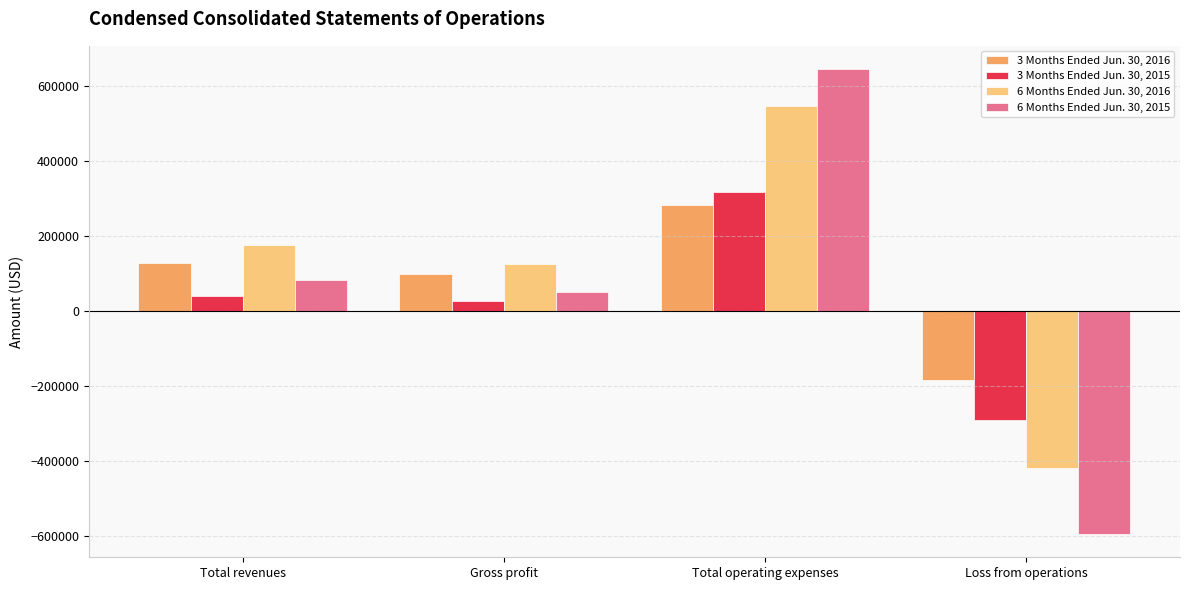

Count the number of data series in this chart.

4